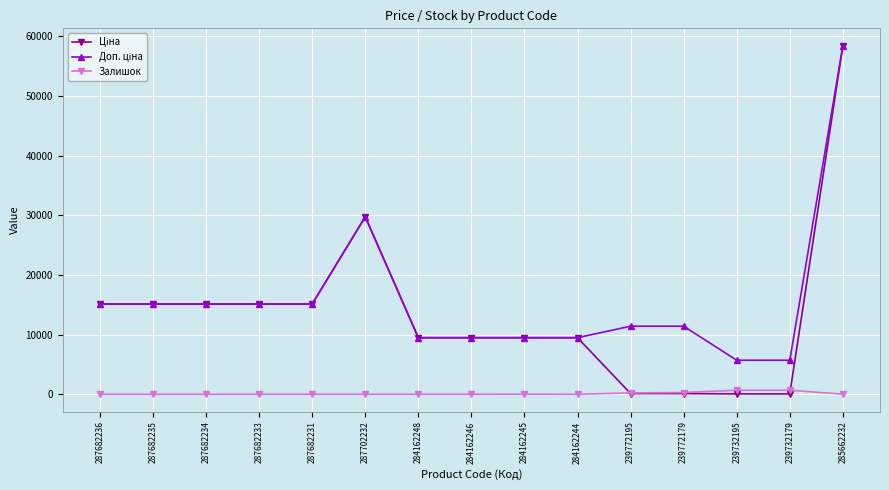

What is the maximum value shown in the chart?

58426.5